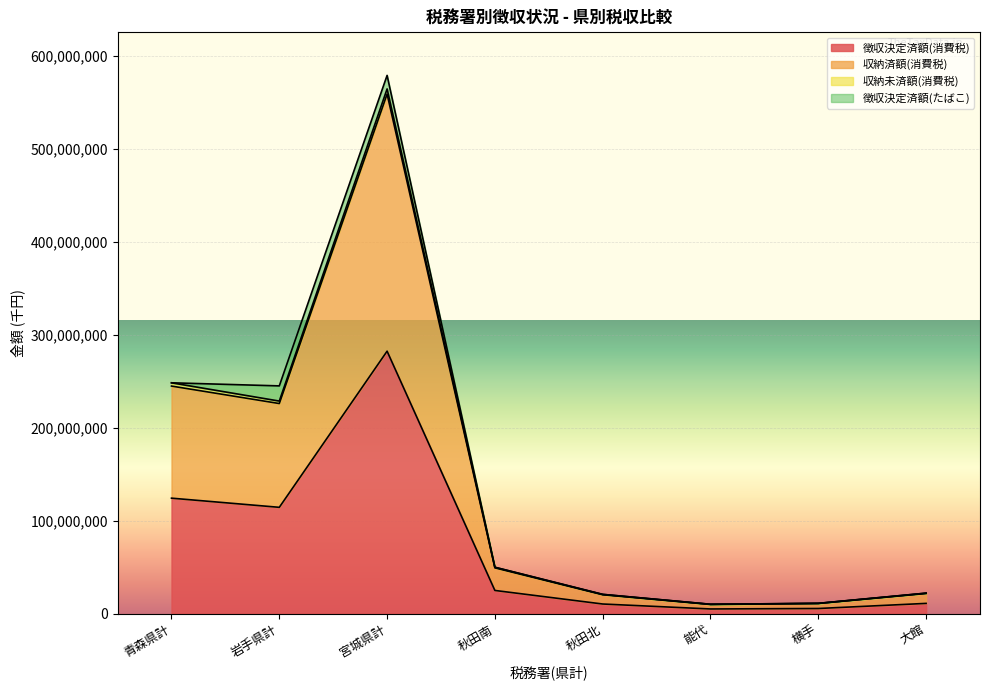

How many interior local peaks does the 徴収決定済額(消費税) series have?

1